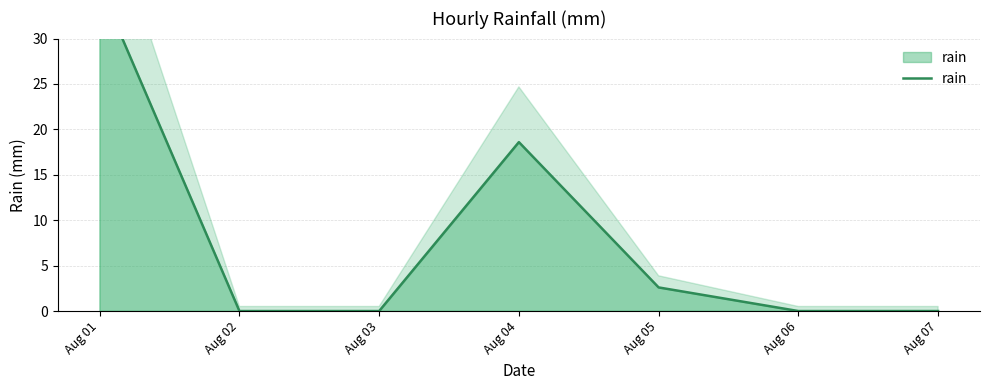

Where is the data nearest to the value 17?

Aug 04